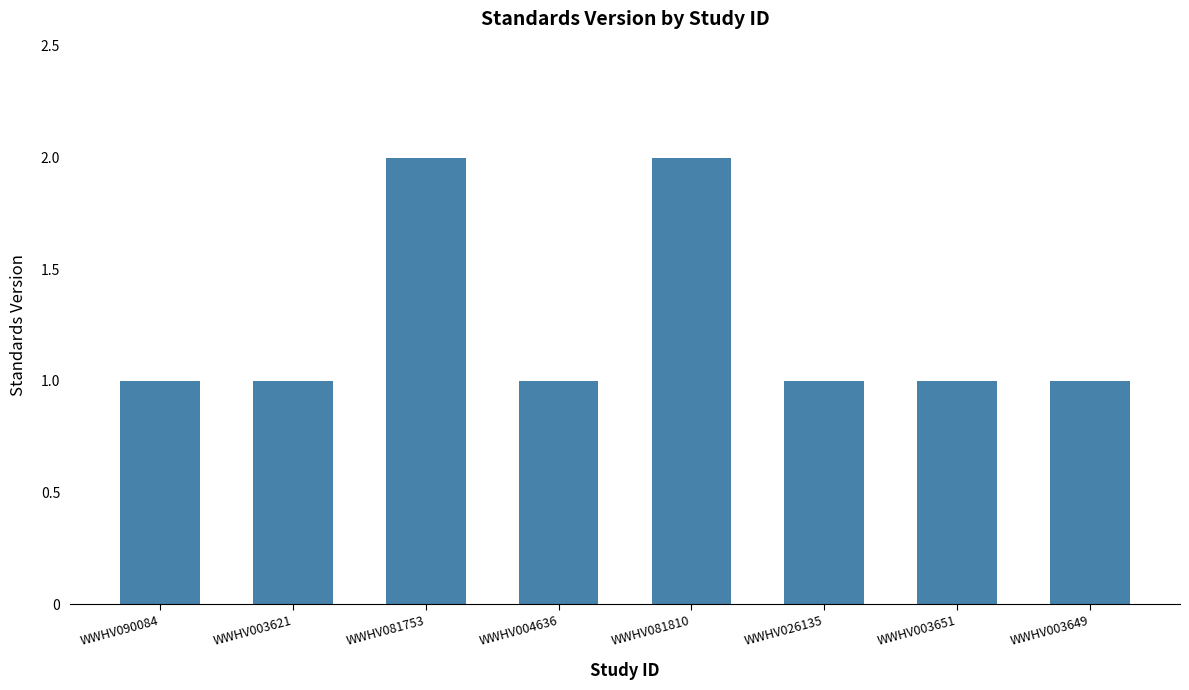

What is the value of the 6th bar from the left?

1